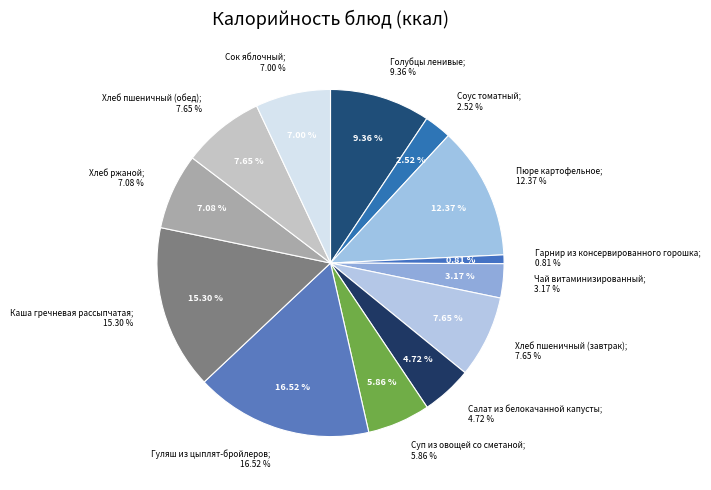

To the nearest percent, what is the difference between the Гуляш из цыплят-бройлеров and Пюре картофельное slice percentages?

4%